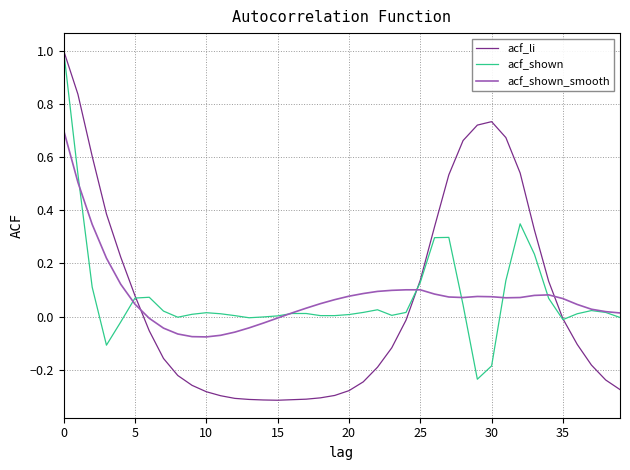

Which series has the largest range (max minus min)?

acf_li